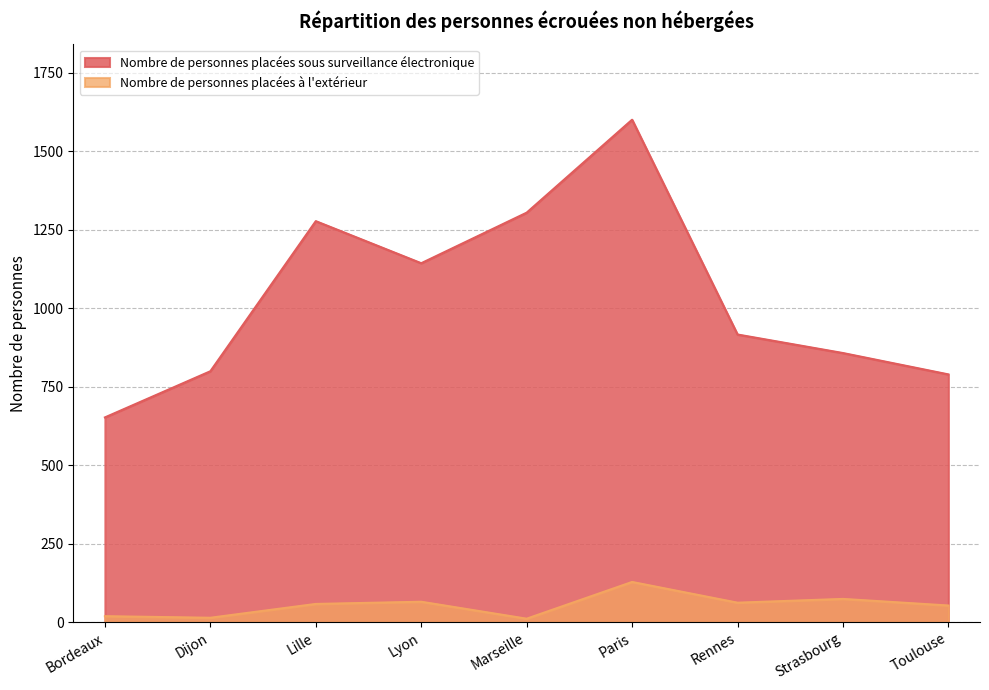

What value does the Nombre de personnes placées sous surveillance électronique series have at Lille, to the nearest 50?

1300